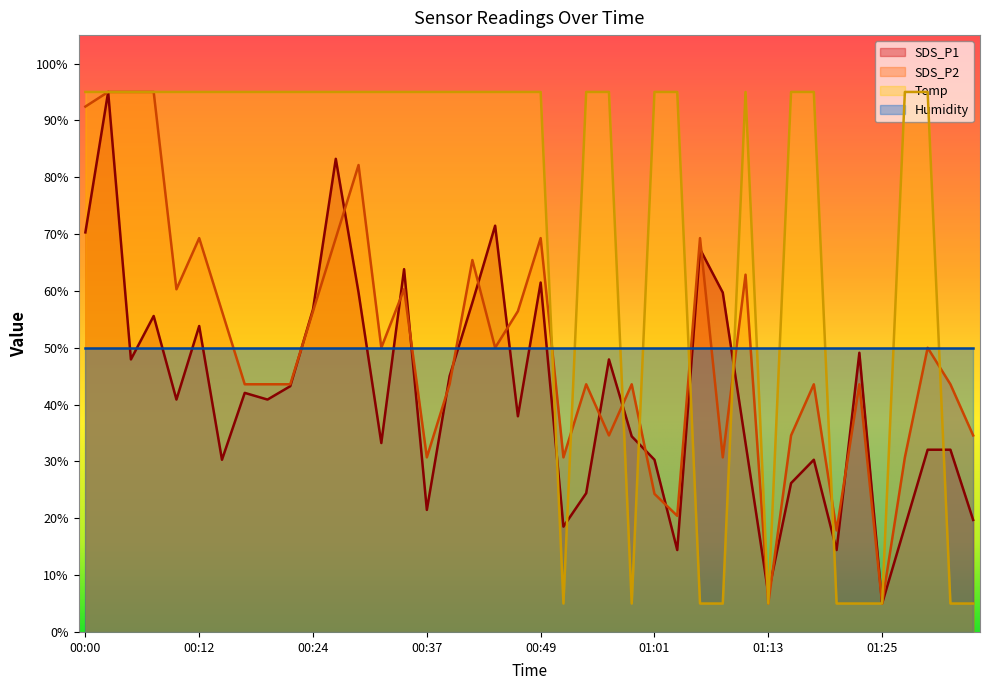

True or false: Temp and Humidity intersect in this chart.

True